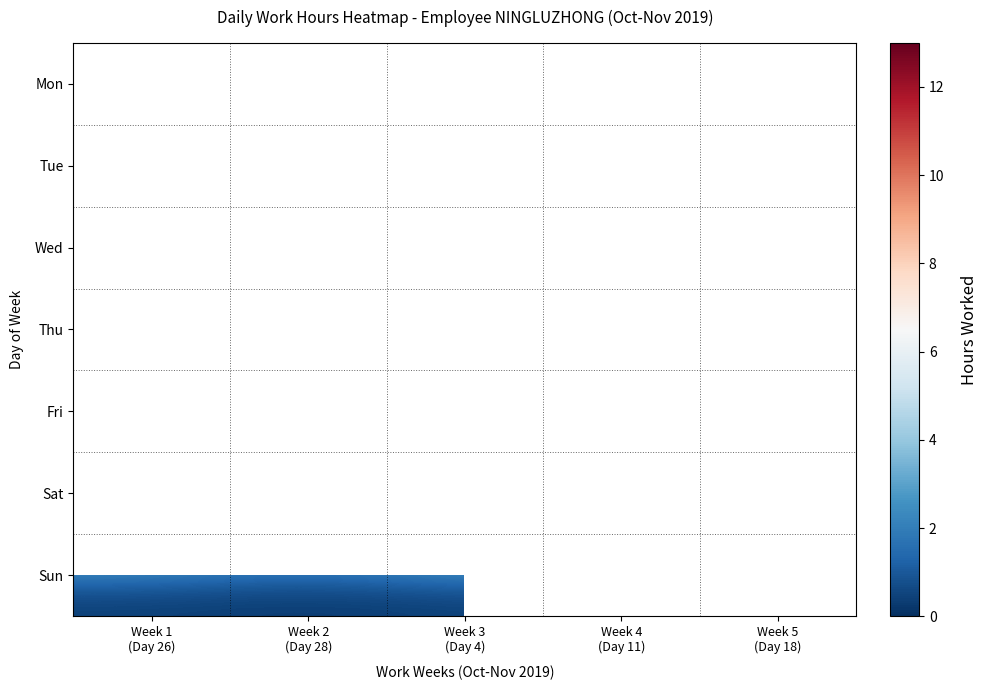

What is the difference between the highest and lowest values at Week 3
(Day 4)?

12.7